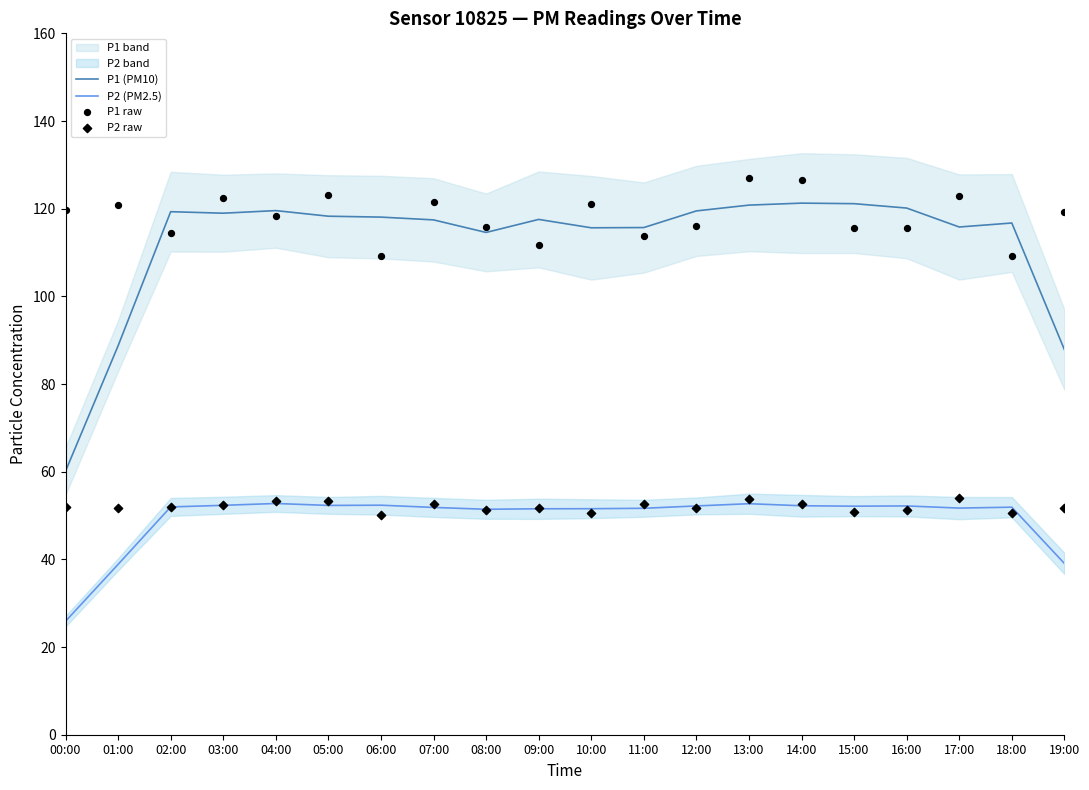

Which series contains the highest Y value?

P1 raw